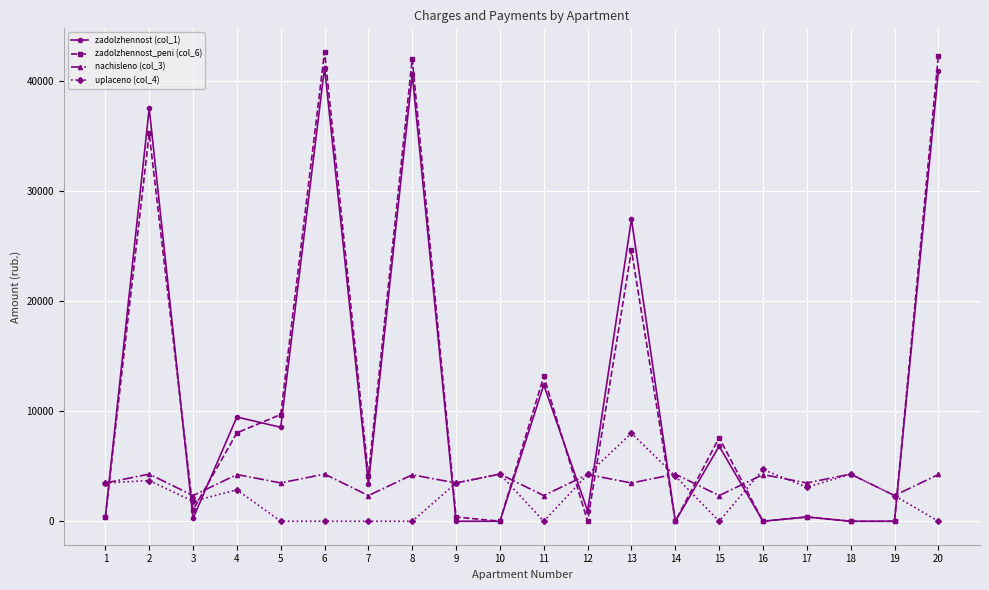

True or false: uplaceno (col_4) and zadolzhennost (col_1) intersect in this chart.

True